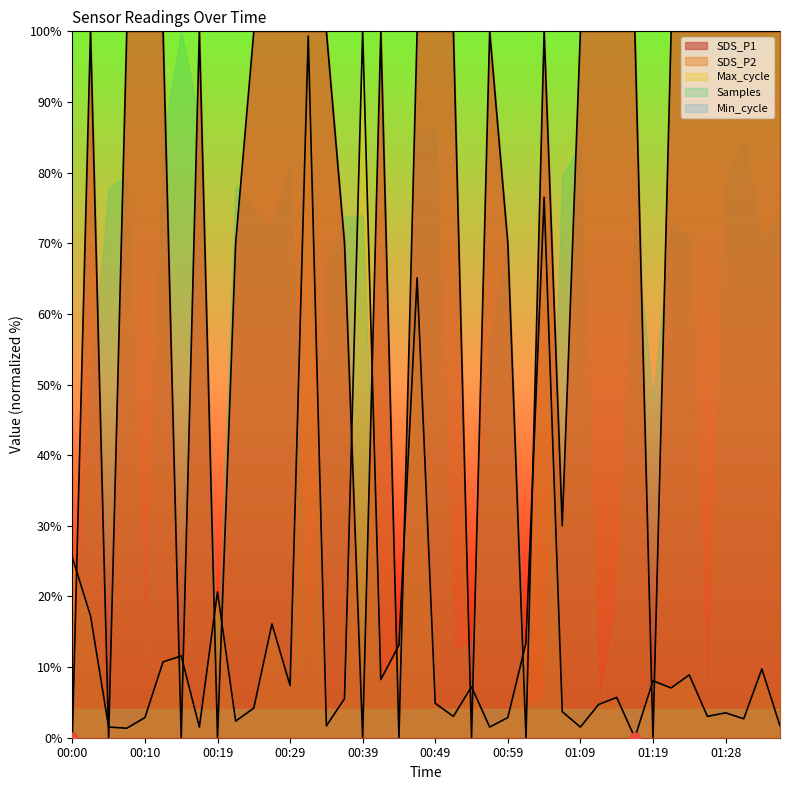

Between 01:09 and 00:32, which is larger?

01:09